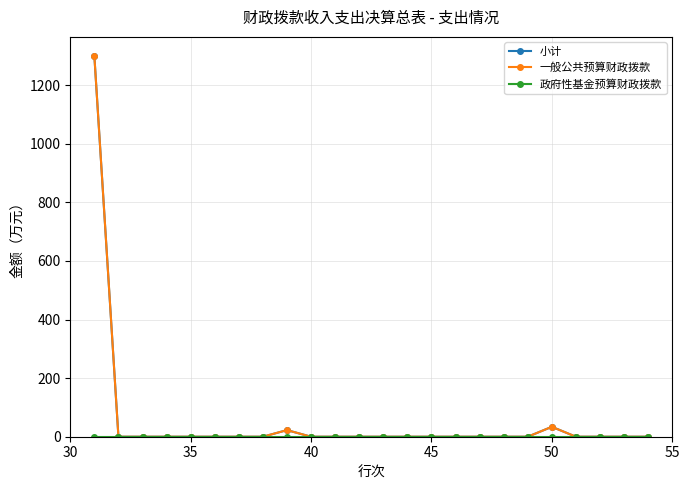

Is this an area chart (filled region under the line)?

No